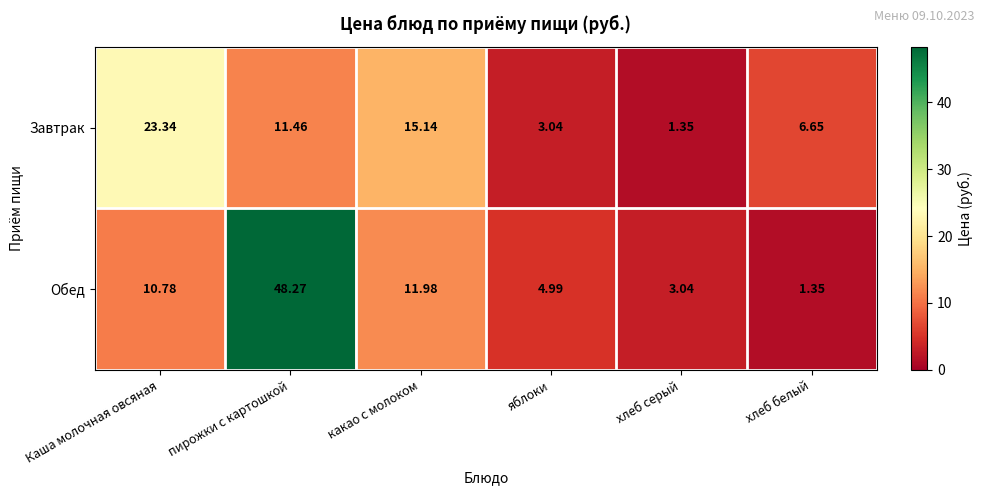

Which series has the widest spread of values?

Обед